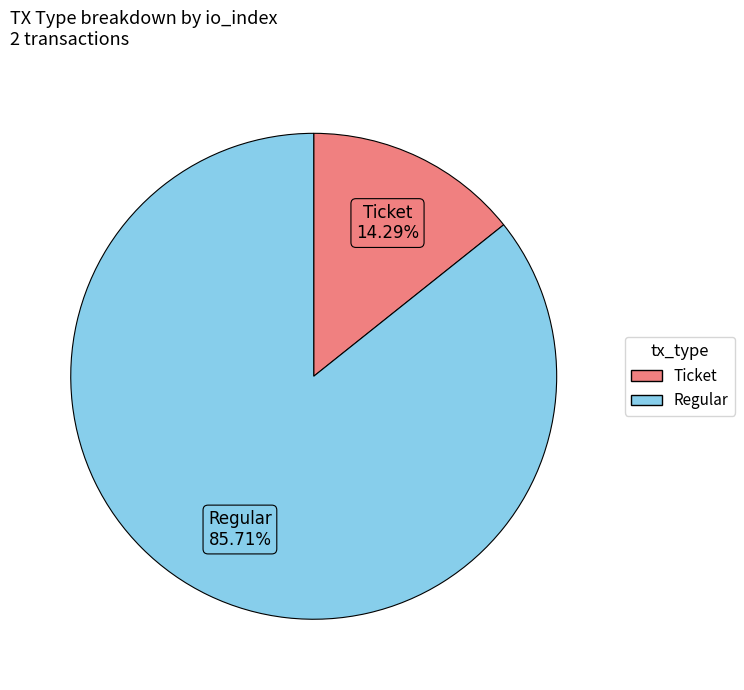

Which has a higher value, Regular or Ticket?

Regular